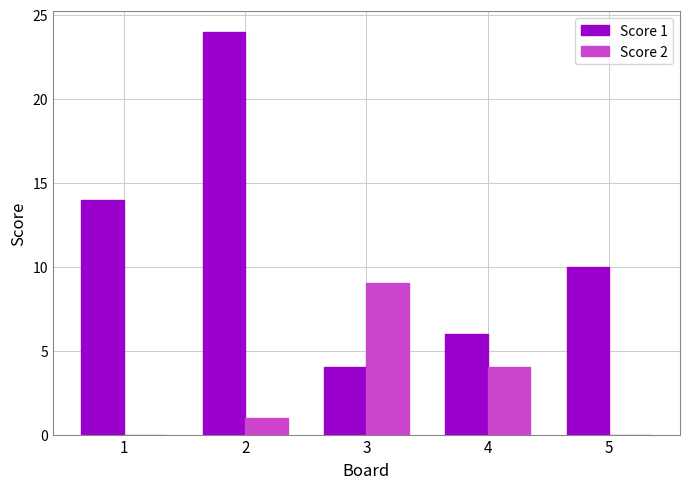

Which series has the largest total across all categories?

Score 1